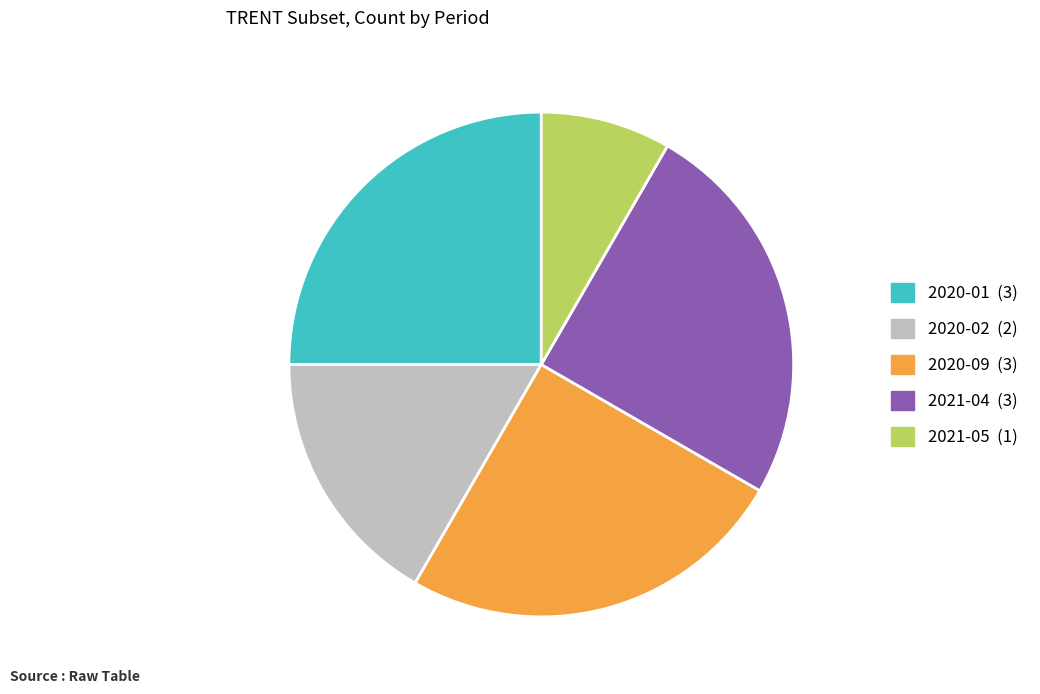

Count the number of slices in the pie.

5